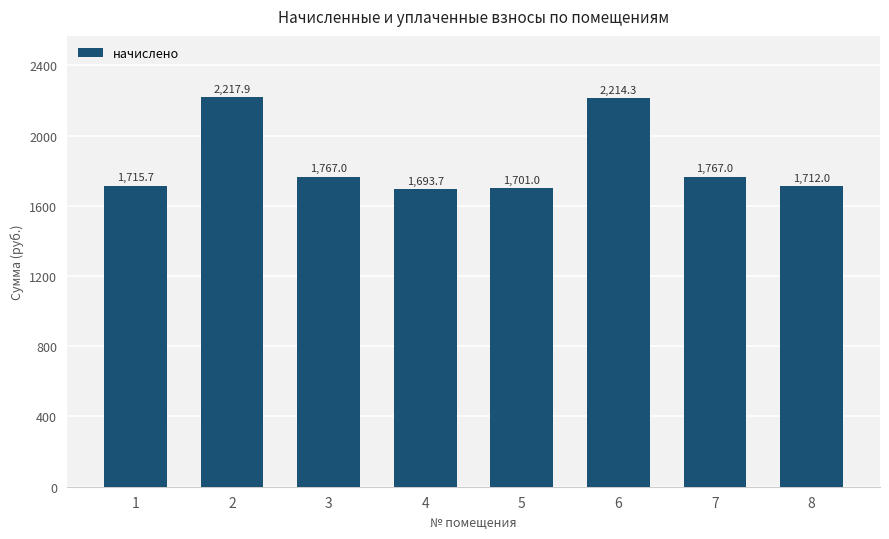

What is the change in value from 5 to 8?

+11.0